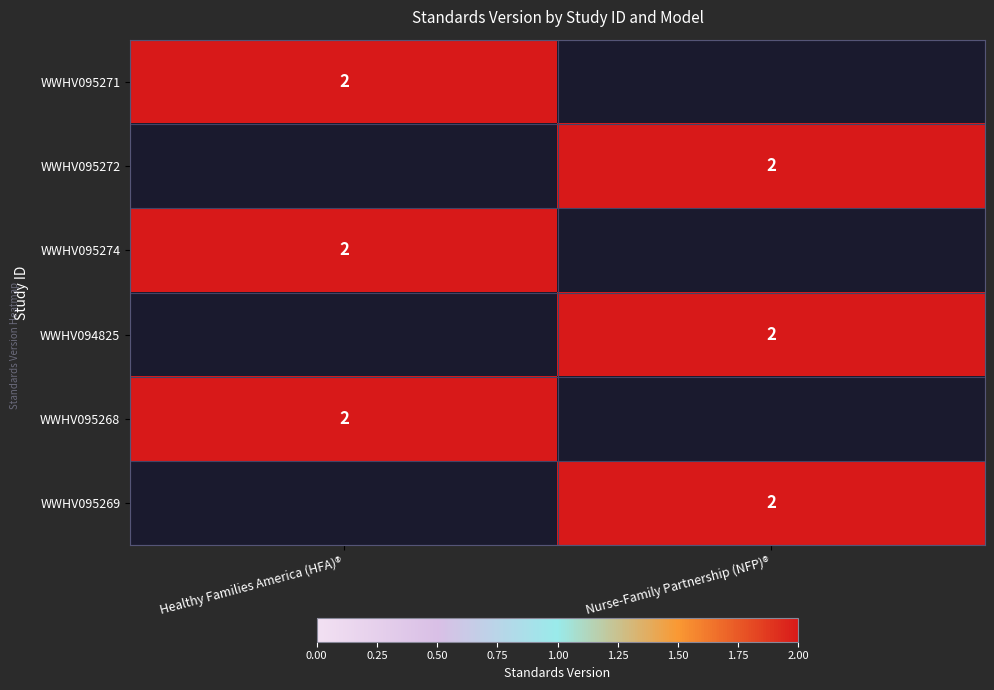

True or false: WWHV095269 has a value of 2 at Nurse-Family Partnership (NFP)®.

True